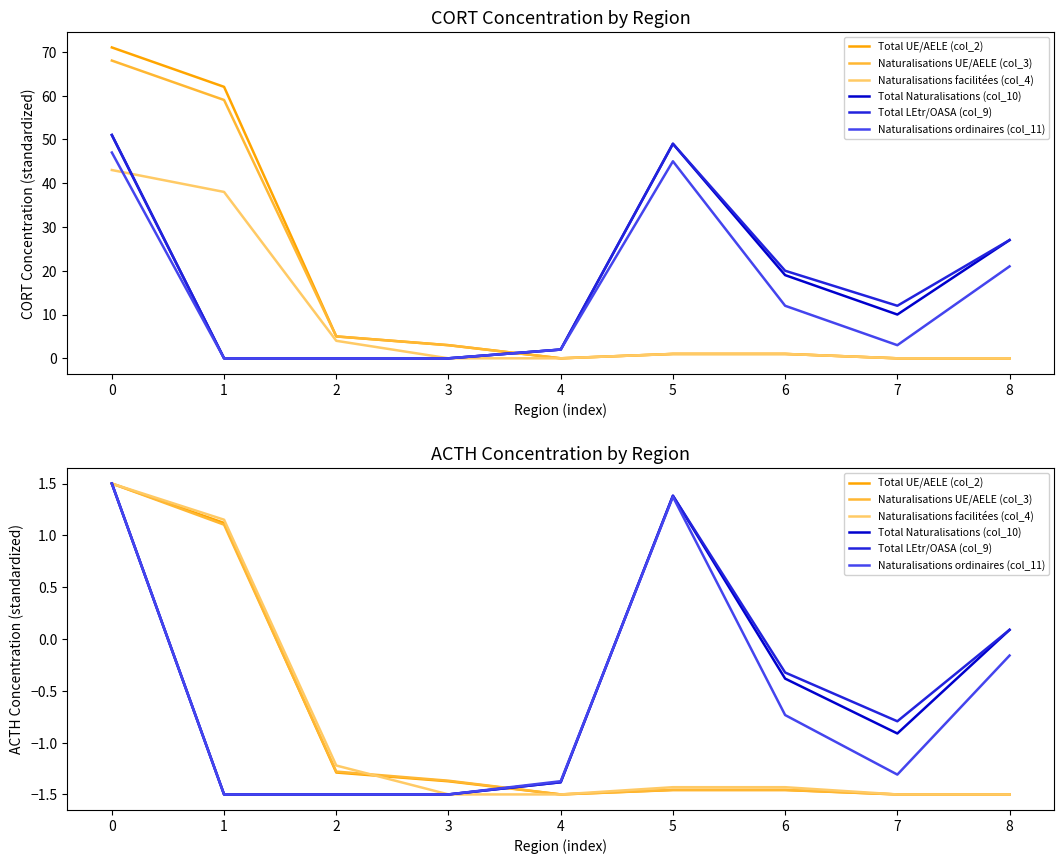

How many categories are shown in the chart?

9